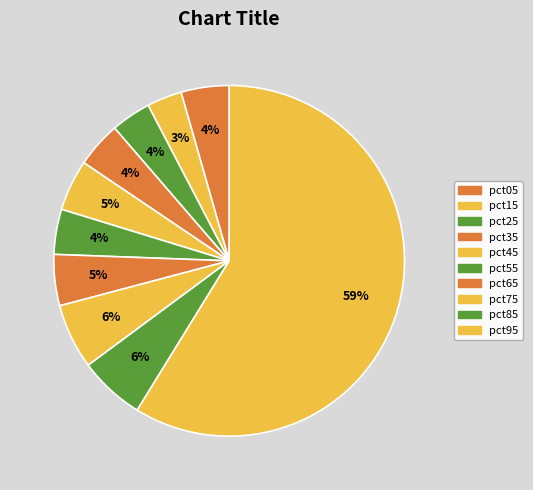

To the nearest percent, what percentage of the pie is pct95?

59%